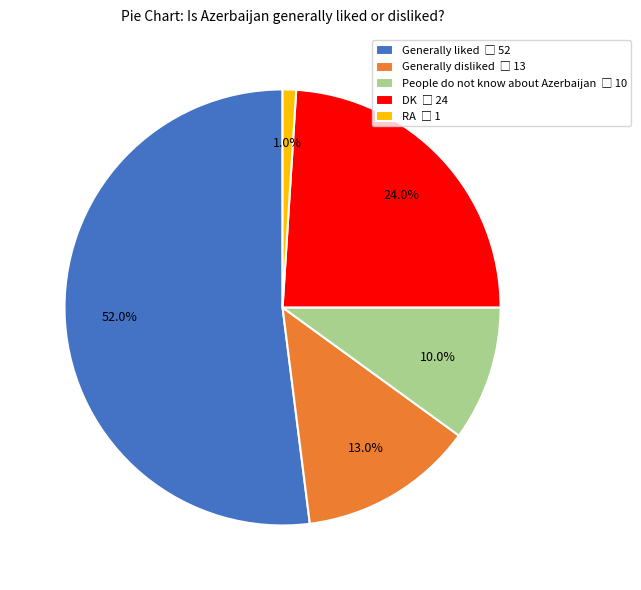

To the nearest percent, what percentage of the pie is People do not know about Azerbaijan?

10%